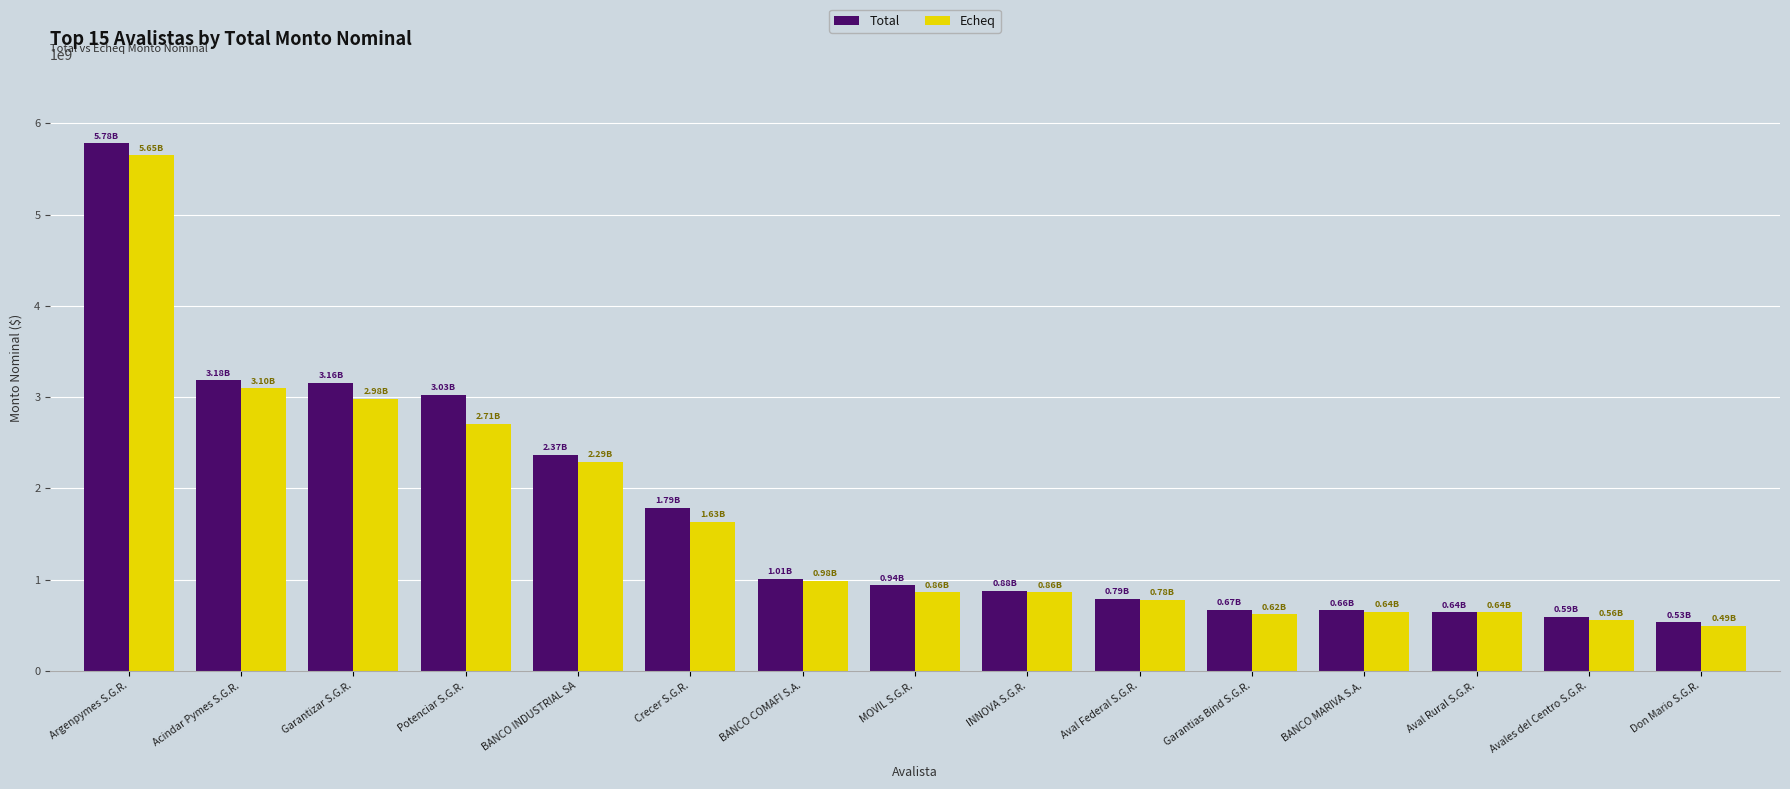

Rank the series by their maximum value, from lowest to highest.

Echeq, Total